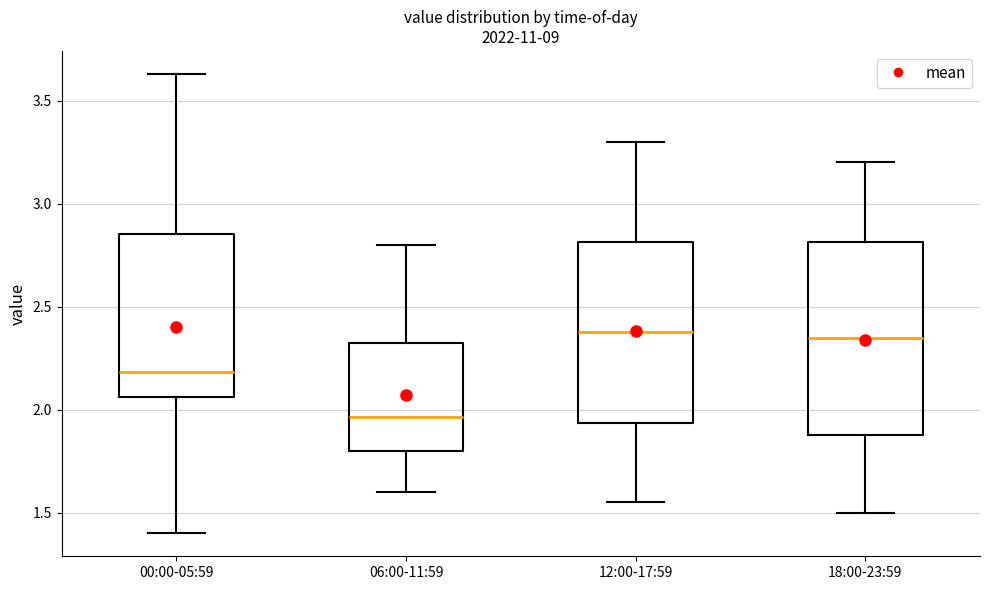

Reading left to right, transcribe this box plot: for each box, give where its median line is, the range the box spans, and where its two whiskers end, as read against the y-axis. The values are not printed on the chart, so give them approximately, as read against the axis.

00:00-05:59: median 2.20, box 2.05 to 2.85, whiskers 1.40 to 3.65
06:00-11:59: median 1.95, box 1.80 to 2.35, whiskers 1.60 to 2.80
12:00-17:59: median 2.40, box 1.95 to 2.80, whiskers 1.55 to 3.30
18:00-23:59: median 2.35, box 1.90 to 2.80, whiskers 1.50 to 3.20